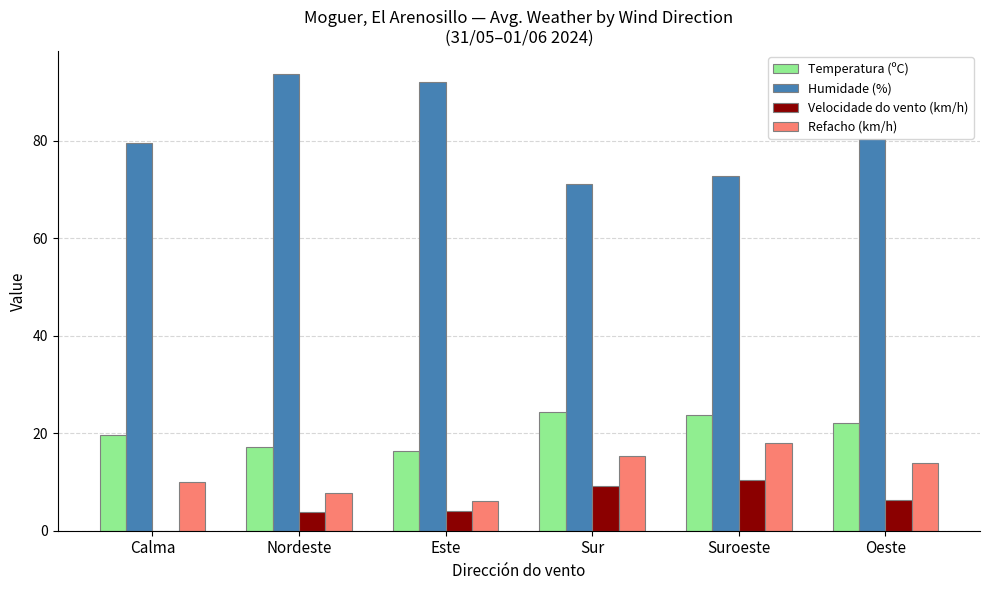

The value of Velocidade do vento (km/h) at Oeste is 2.0. True or false?

False